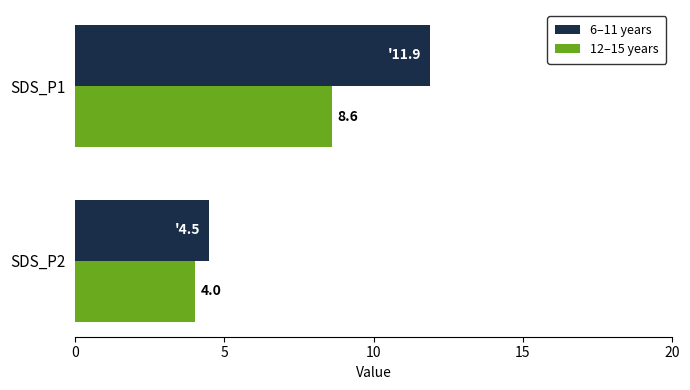

Which series has the largest total across all categories?

6–11 years